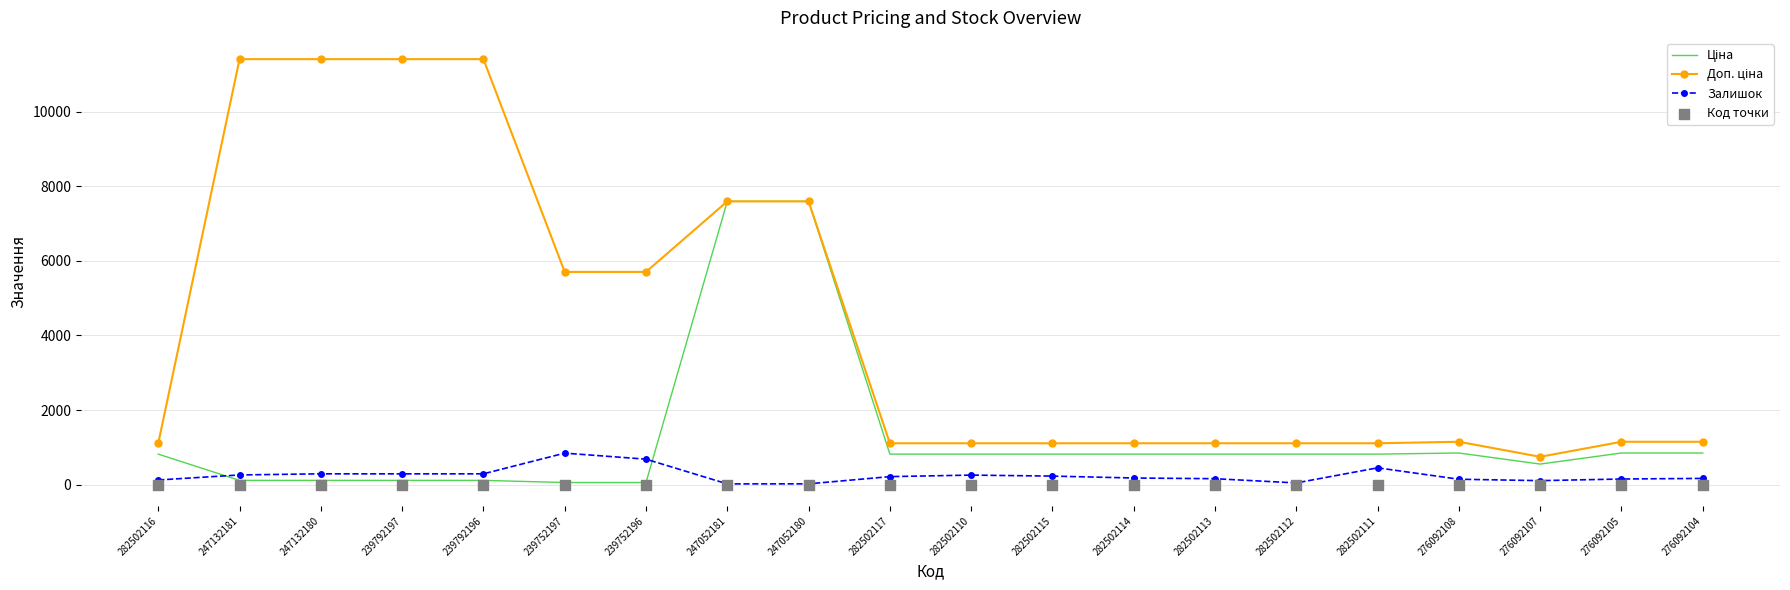

At how many categories does at least one series exceed 4505?

8